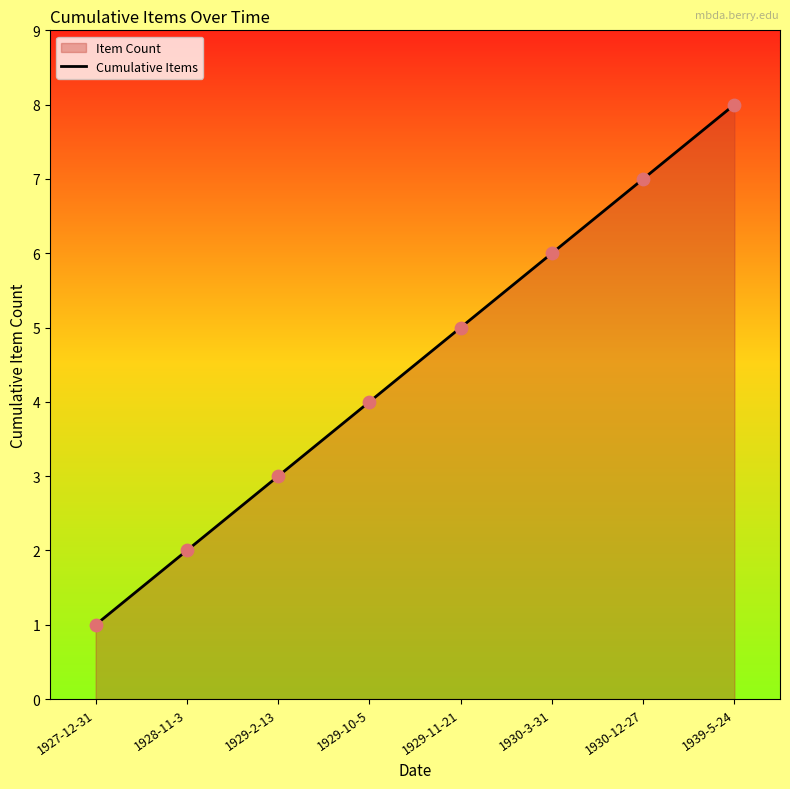

What is the ratio of the value at 1927-12-31 to the value at 1929-2-13?

0.3